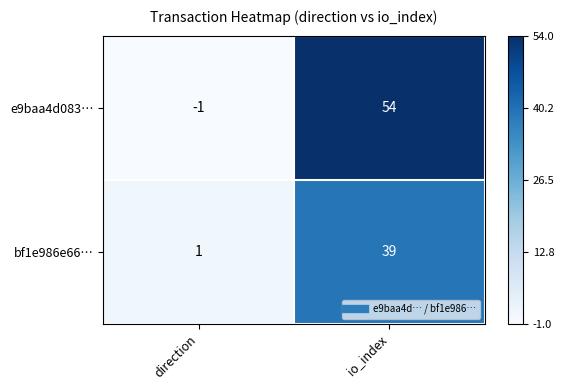

Rank the series by their maximum value, from lowest to highest.

bf1e986e66…, e9baa4d083…